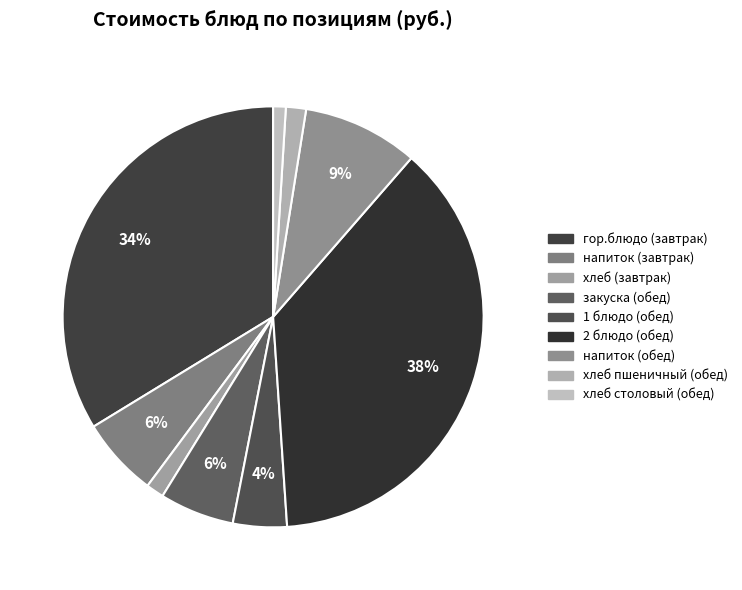

What is the ratio of the value at напиток (обед) to the value at хлеб (завтрак)?

6.5